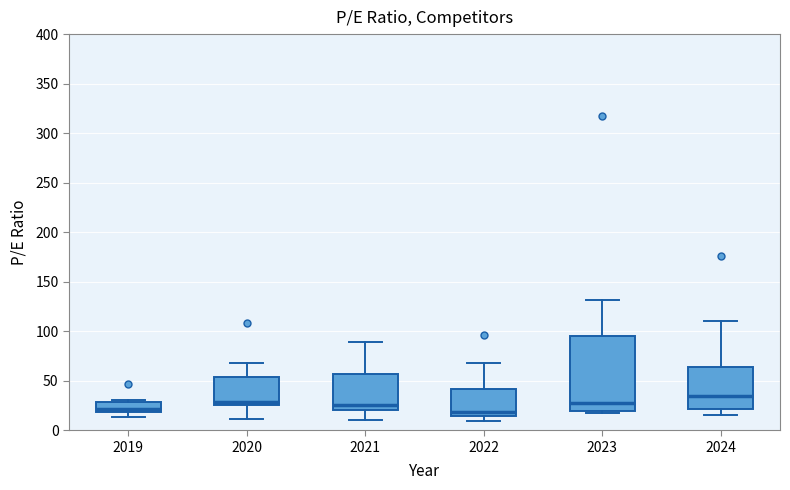

Reading left to right, transcribe this box plot: for each box, give where its median line is, the range the box spans, and where its two whiskers end, as read against the y-axis. The values are not printed on the chart, so give them approximately, as read against the axis.

2019: median 20 (just above the box's lower edge), box 20 to 30, whiskers 15 to 30 (just above the box's upper edge)
2020: median 30, box 25 to 55, whiskers 10 to 70
2021: median 25, box 20 to 55, whiskers 10 to 90
2022: median 20, box 15 to 40, whiskers 10 to 70
2023: median 25, box 20 to 95, whiskers 15 to 130
2024: median 35, box 20 to 65, whiskers 15 to 110